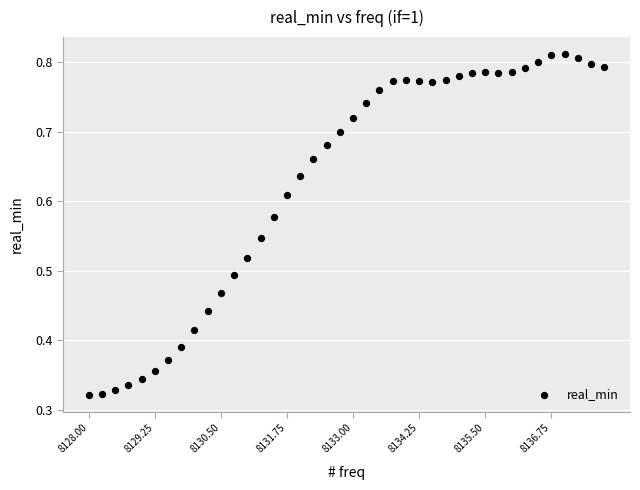

What is the range of X values (max minus min)?

9.8